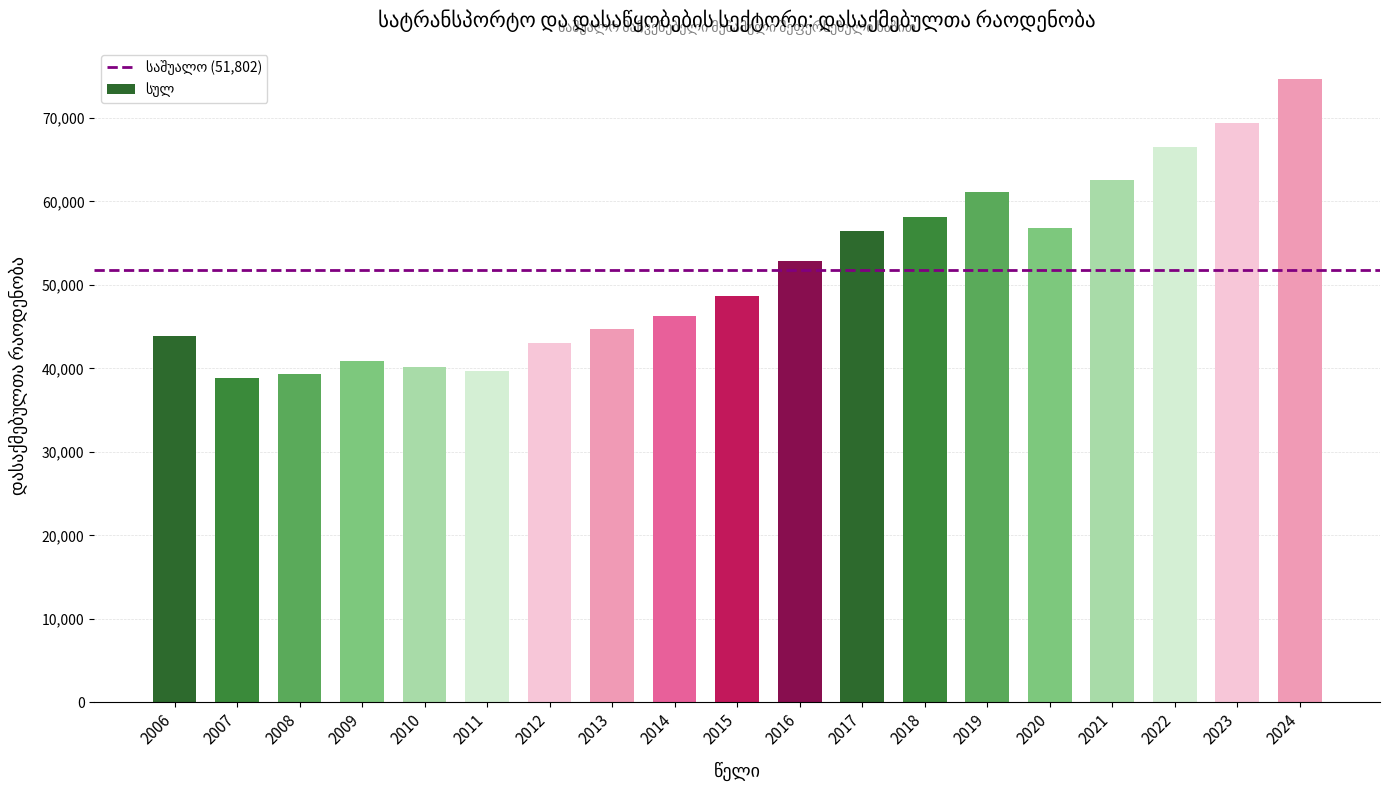

Which category has the highest value across all series?

2024